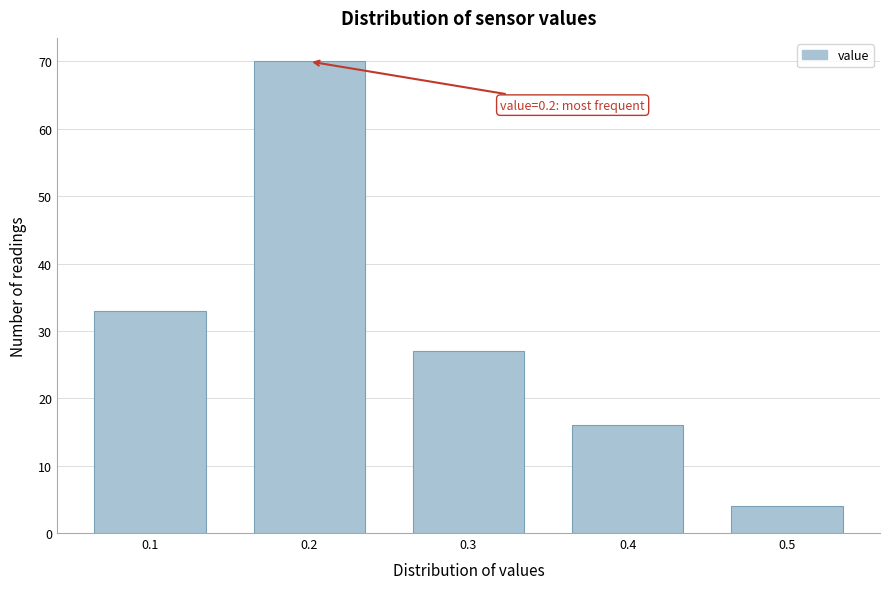

Reading right to left, what are all the values shown in this chart?

0.5=4	0.4=16	0.3=27	0.2=70	0.1=33